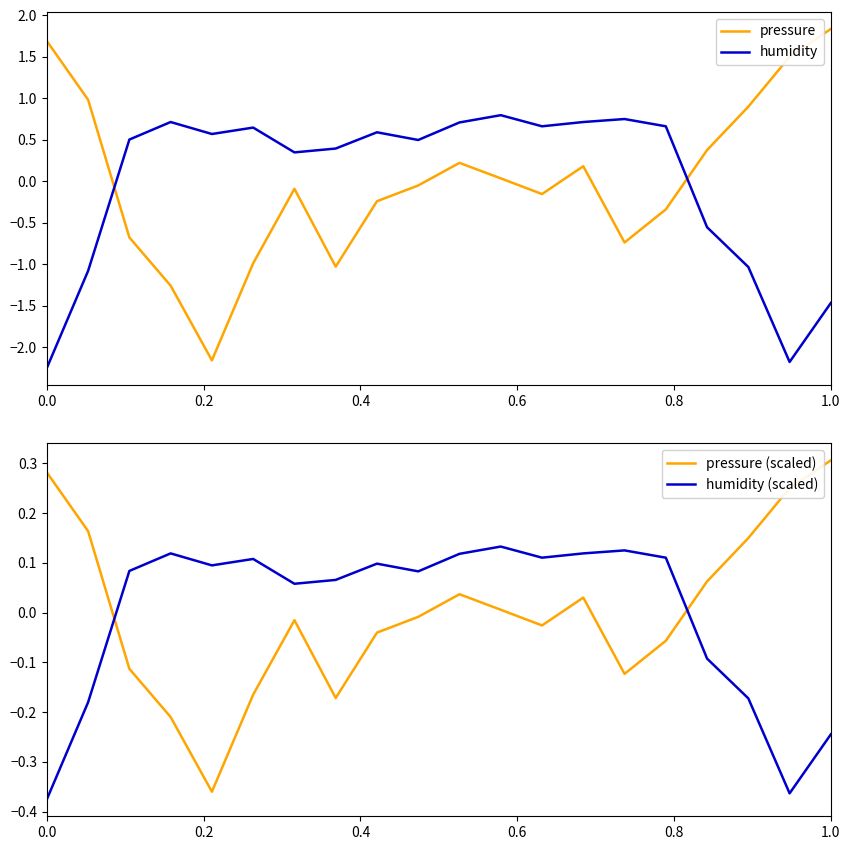

At which category is the sum across all series the highest?

10